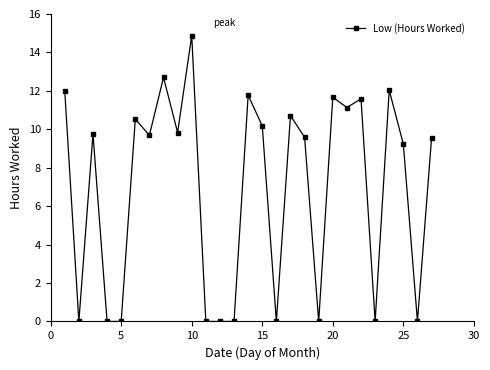

What is the difference between the maximum and minimum values?

14.9